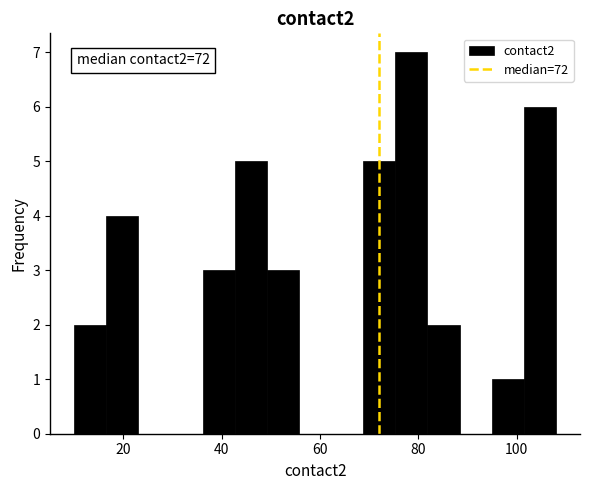

Around what value on the x-axis is the tallest bar? Give the approximate position of its centre, as read against the axis.

78